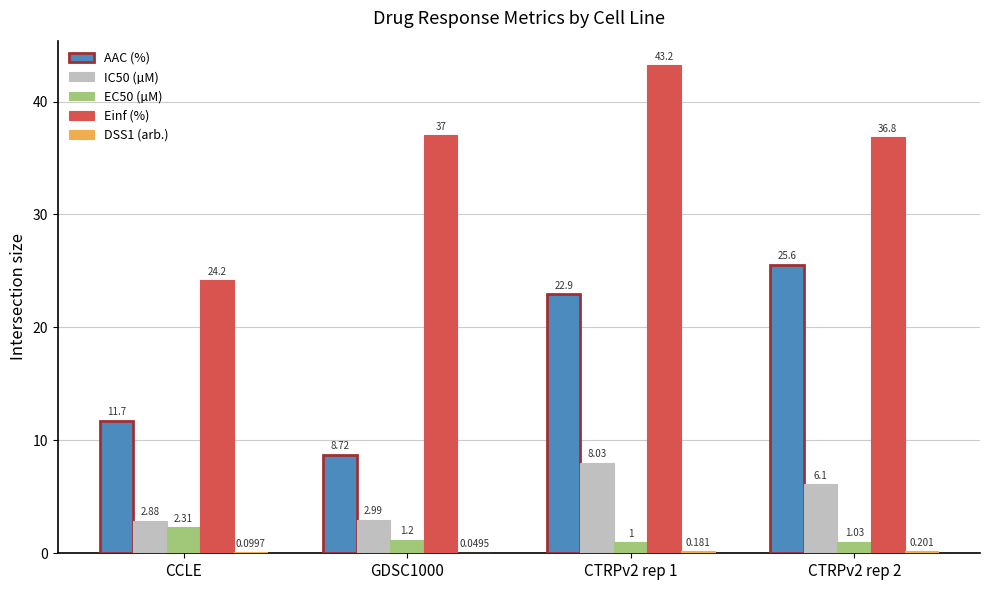

Which series changed the most between CCLE and GDSC1000?

Einf (%)